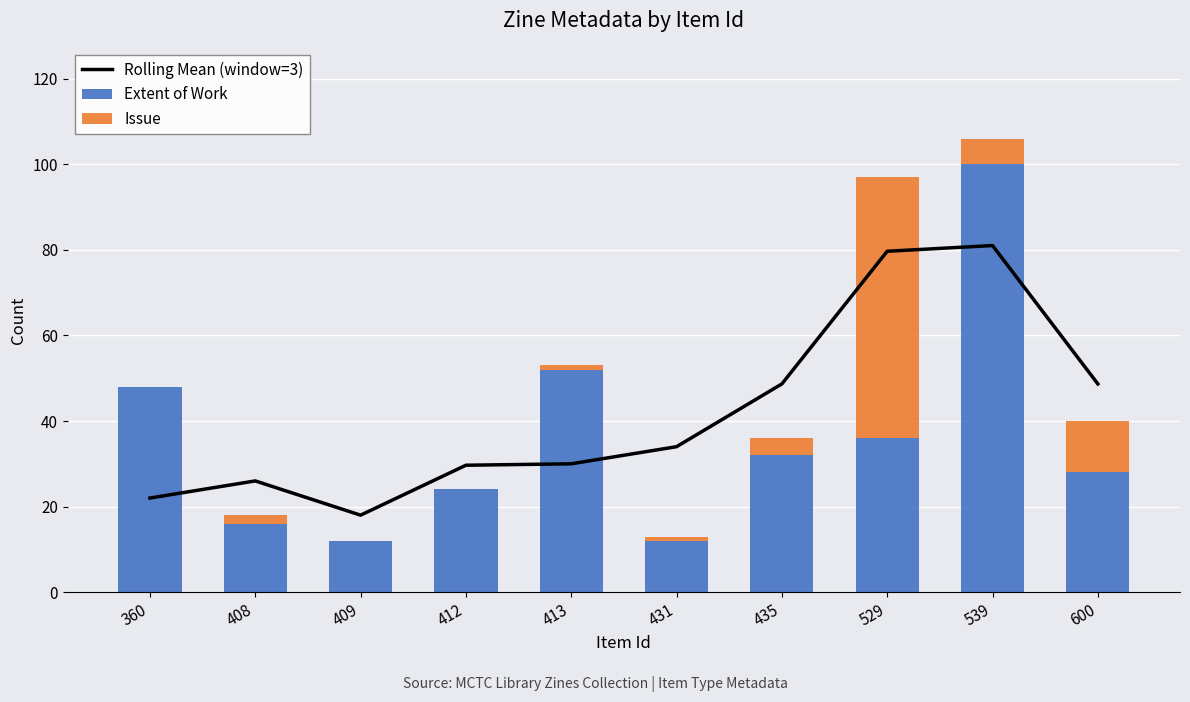

Rank the series by their average value, from lowest to highest.

Issue, Extent of Work, Rolling Mean (window=3)